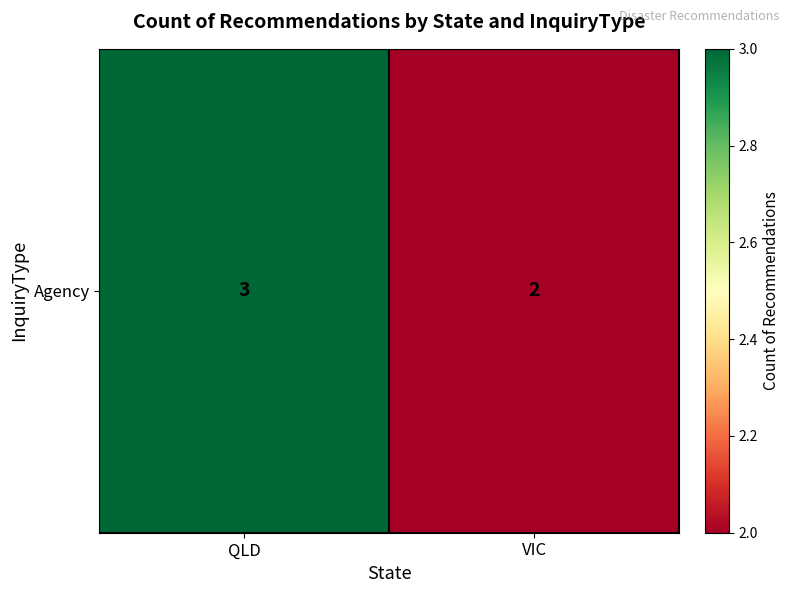

What is the difference between the maximum and minimum values?

1